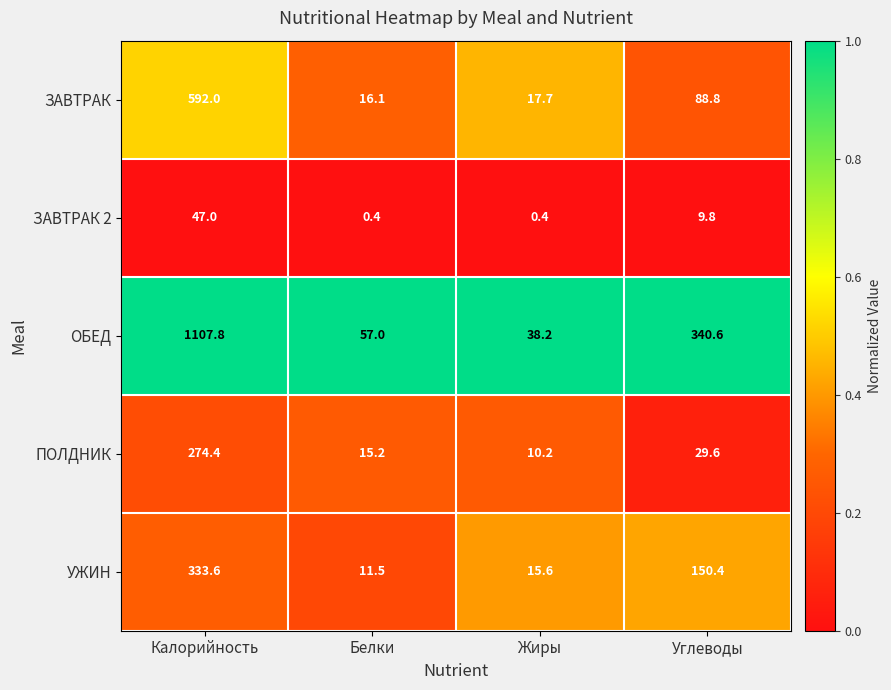

Is it true that ПОЛДНИК equals 3.6 at Жиры?

False